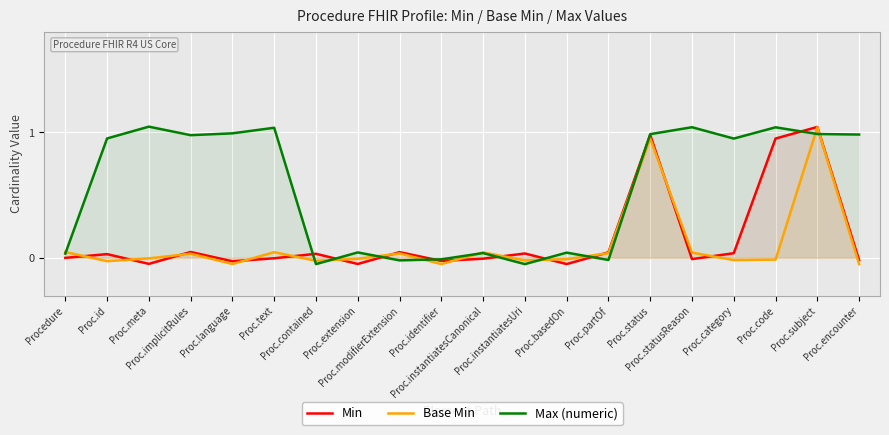

Between which two adjacent categories do Min and Max (numeric) first intersect?

Proc.text and Proc.contained